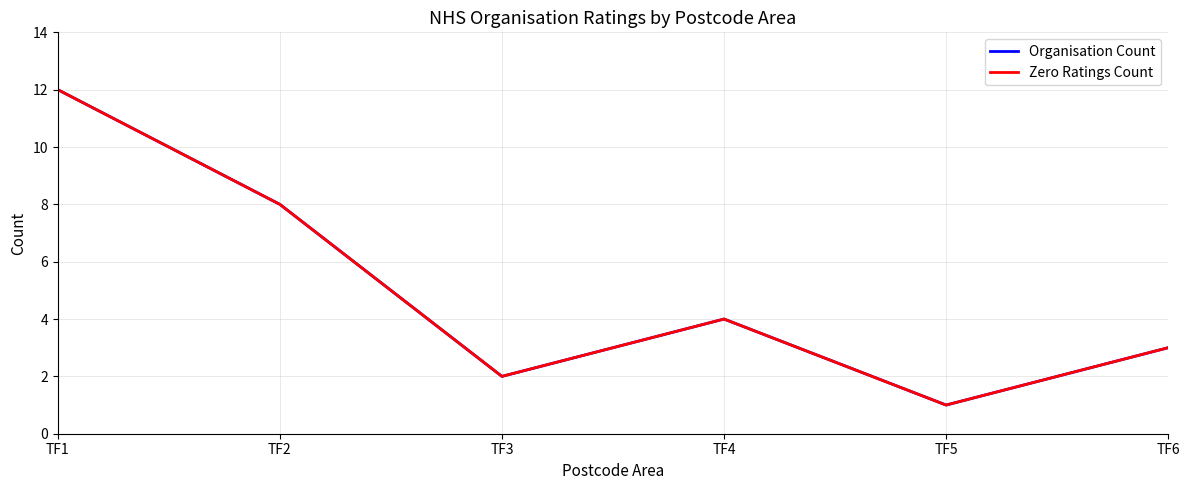

What is the average value of the Organisation Count series?

5